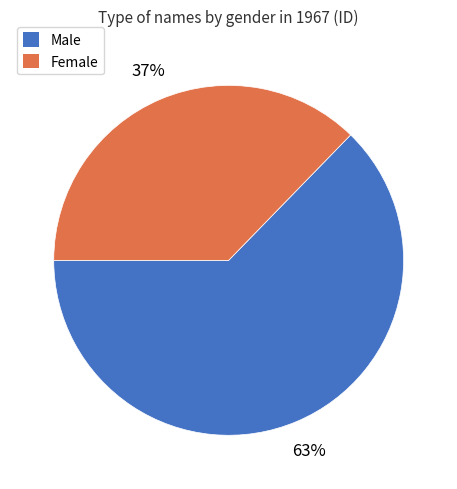

Count the number of slices in the pie.

2